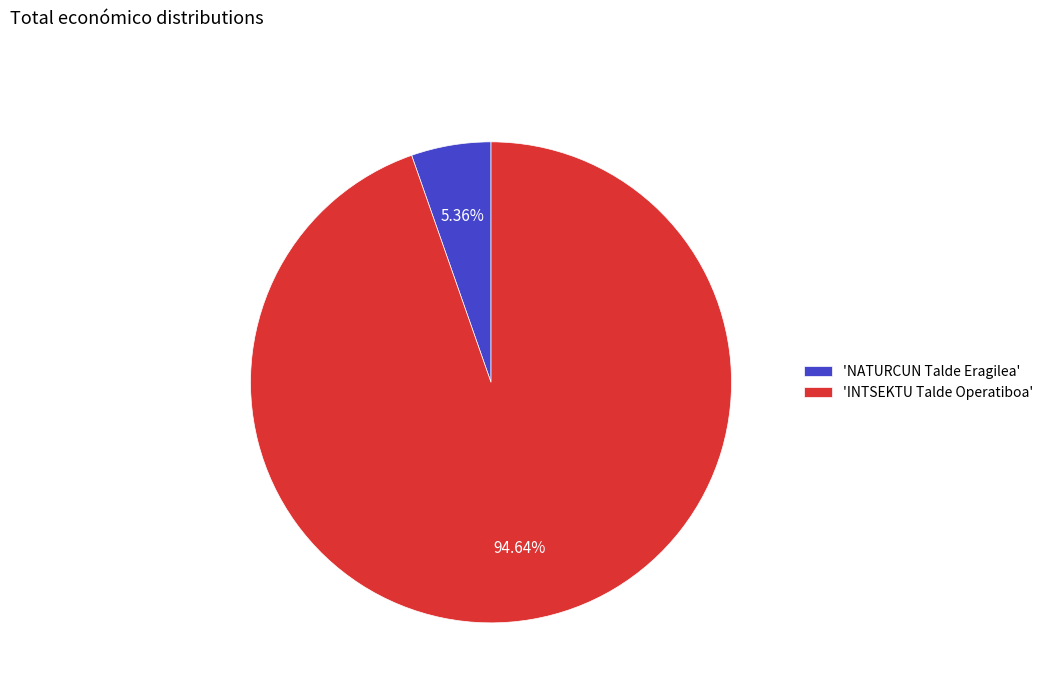

How many segments does this pie chart have?

2